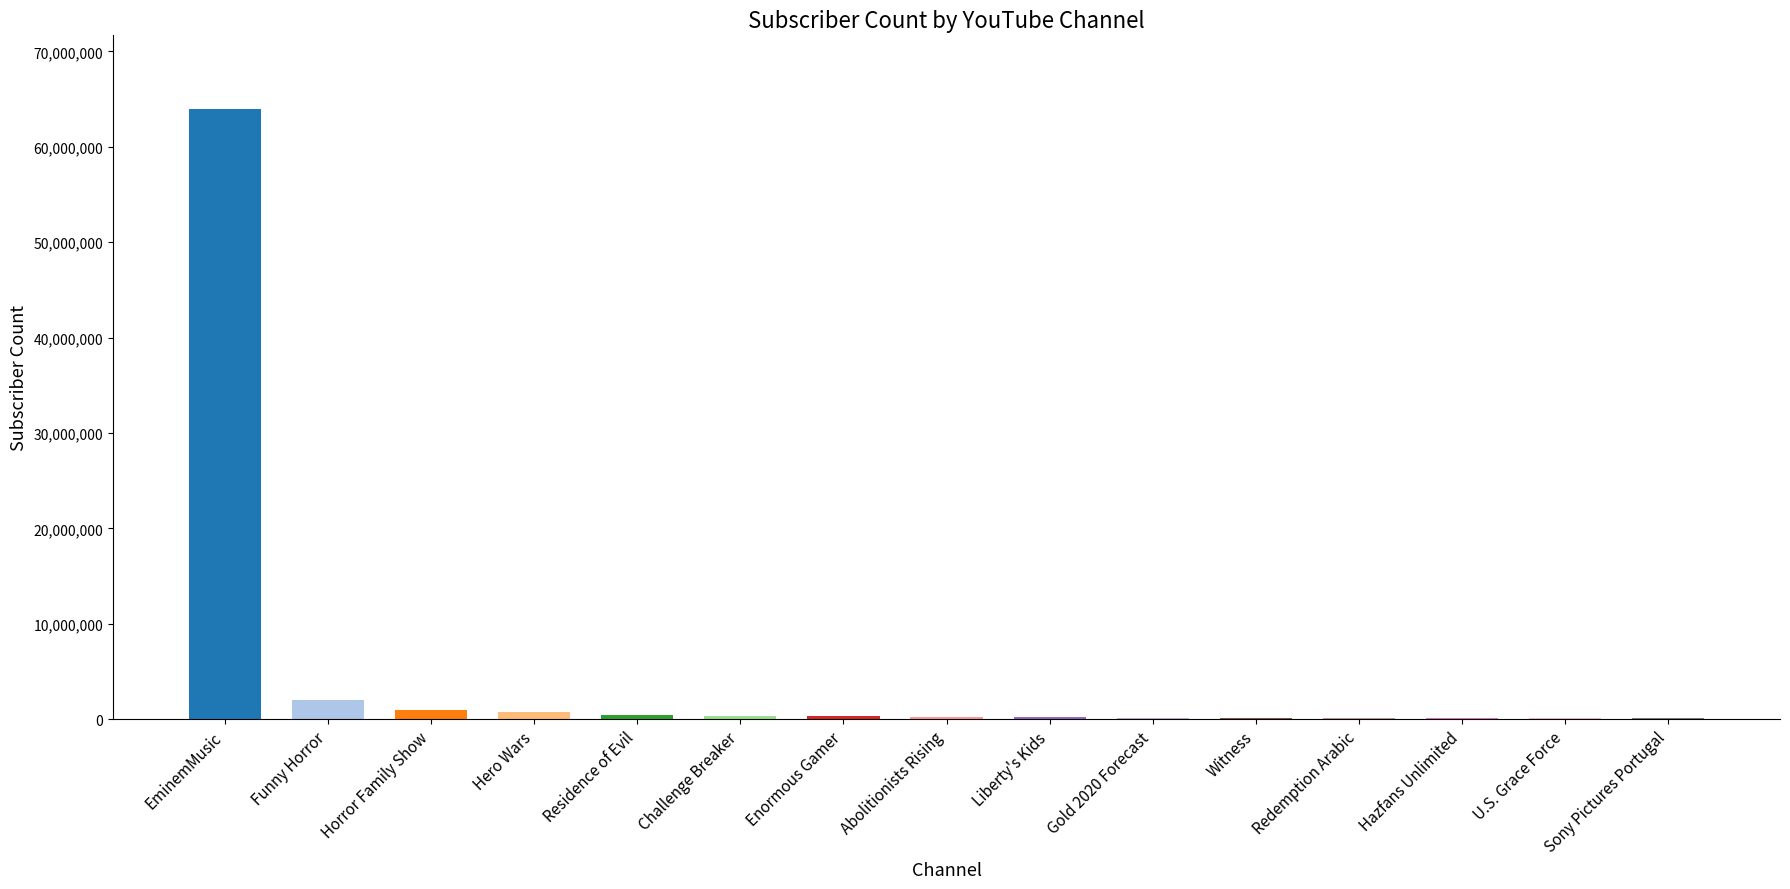

Which has a higher value, EminemMusic or Sony Pictures Portugal?

EminemMusic